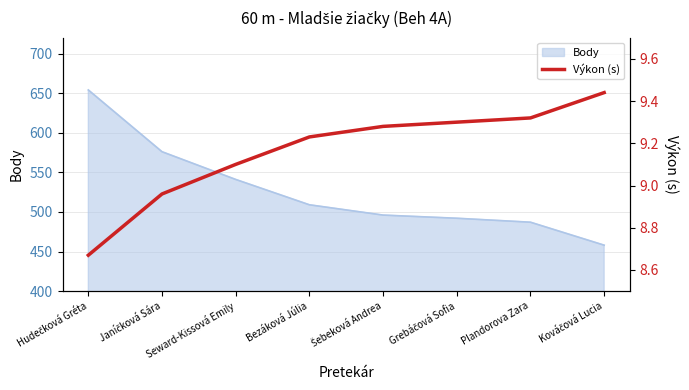

Is it true that the value at Šebeková Andrea is 9.3?

True